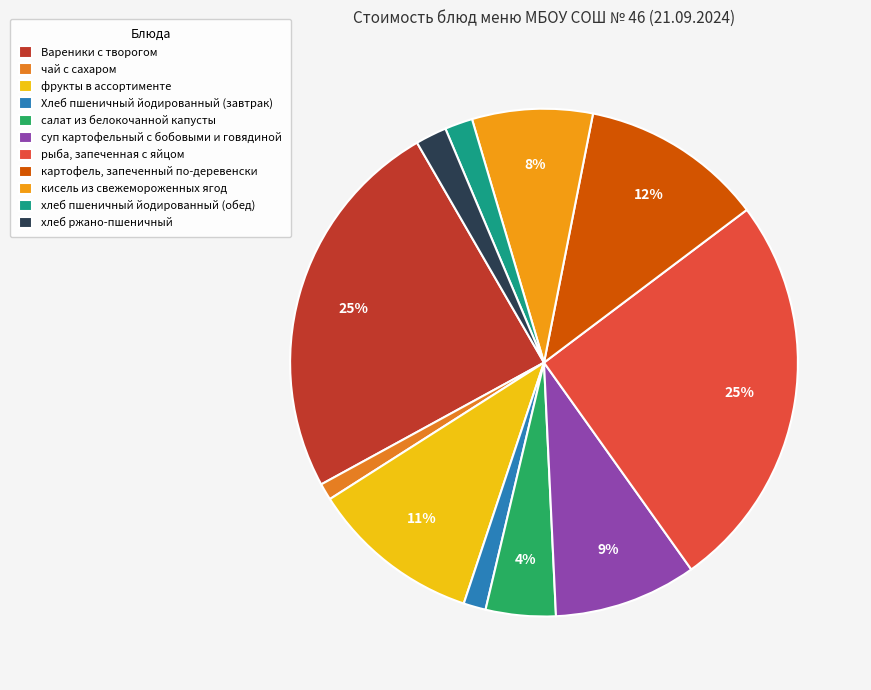

How many segments does this pie chart have?

11